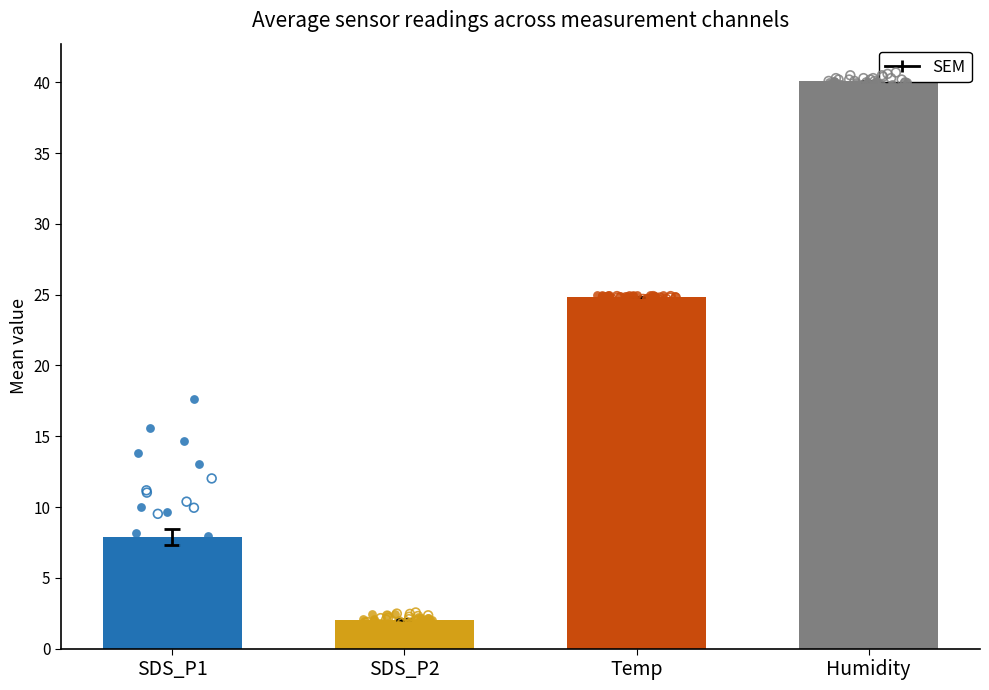

Which series has the largest total across all categories?

Humidity